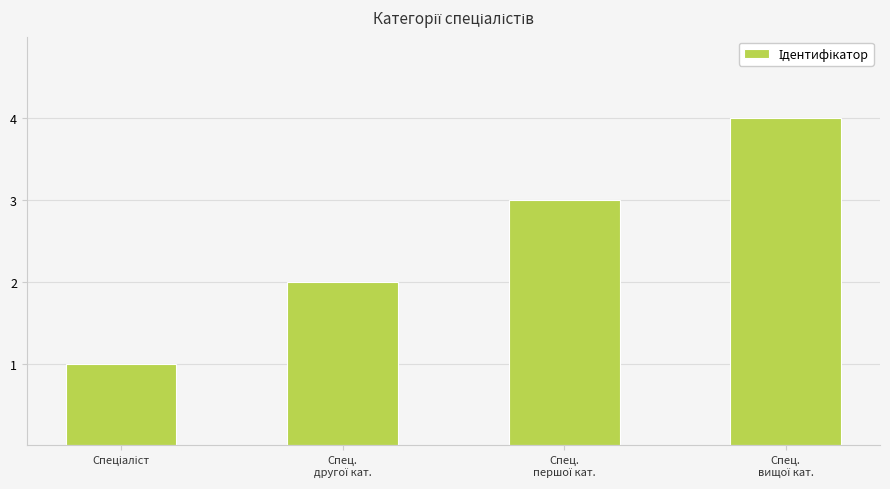

What is the difference between the maximum and minimum values?

3